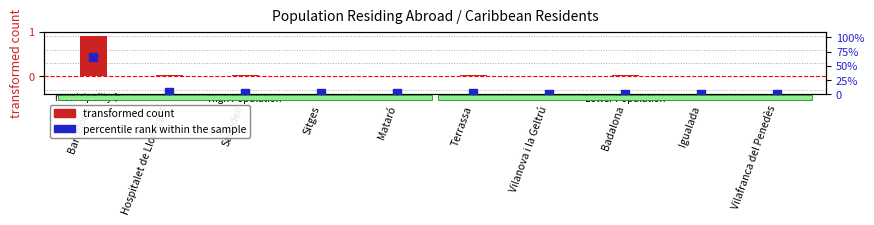

At which category is the sum across all series the highest?

Barcelona